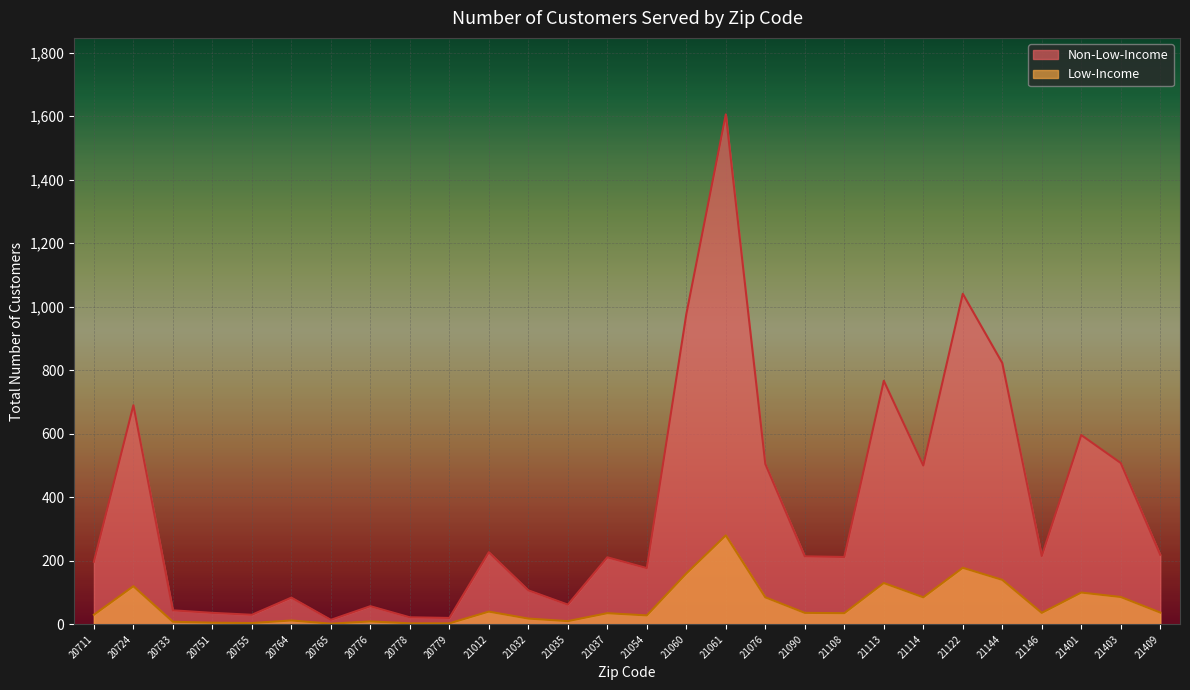

List the labels in order of Low-Income value, smallest first.

20765, 20778, 20779, 20755, 20751, 20733, 20776, 21035, 20764, 21032, 21054, 20711, 21037, 21108, 21090, 21146, 21409, 21012, 21076, 21114, 21403, 21401, 20724, 21113, 21144, 21060, 21122, 21061